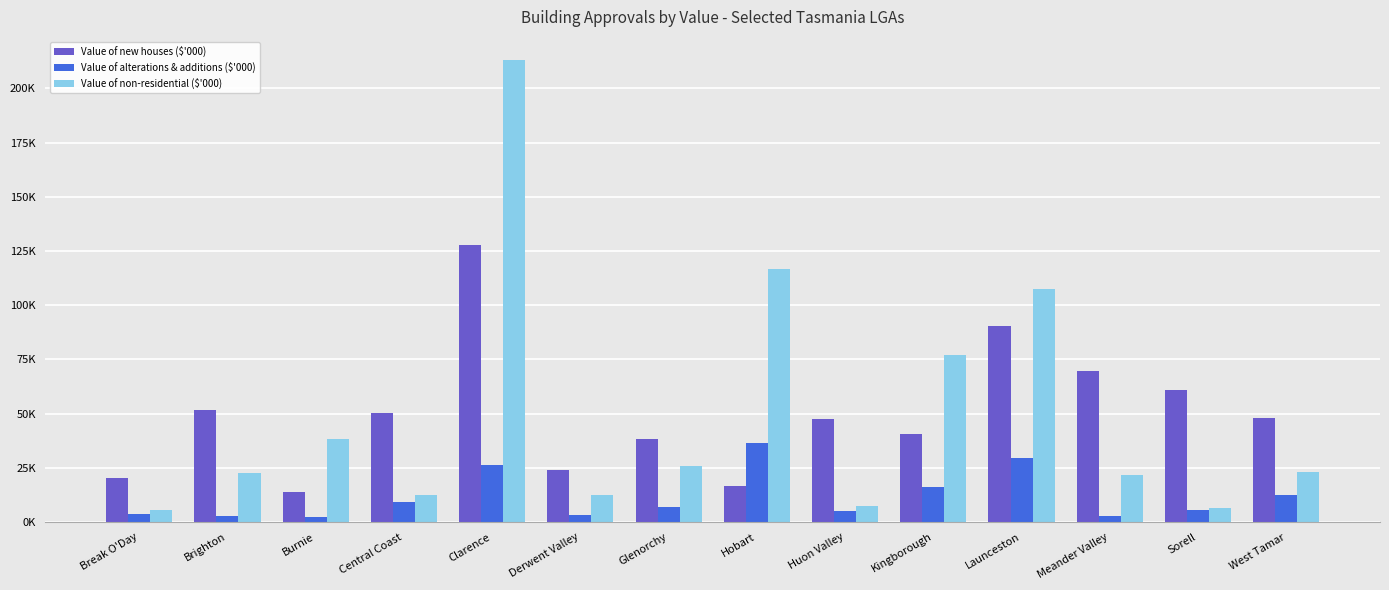

Is the value of Value of new houses ($'000) at Sorell greater than the value of Value of alterations & additions ($'000) at Burnie?

Yes